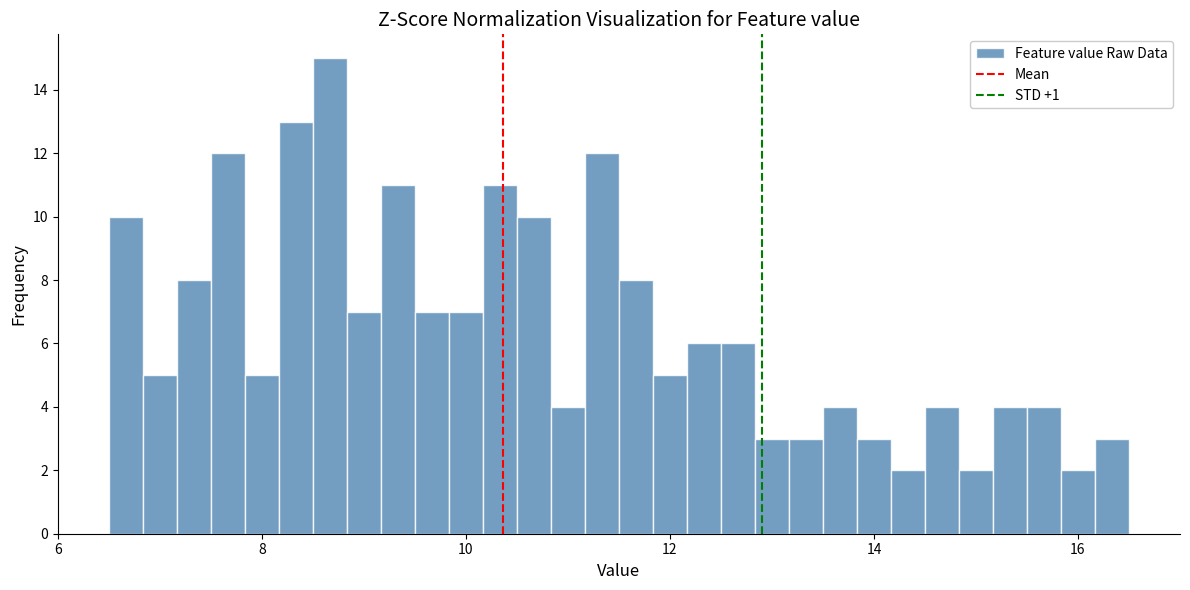

Read against the x-axis, roughly where is the centre of the tallest bar?

8.6